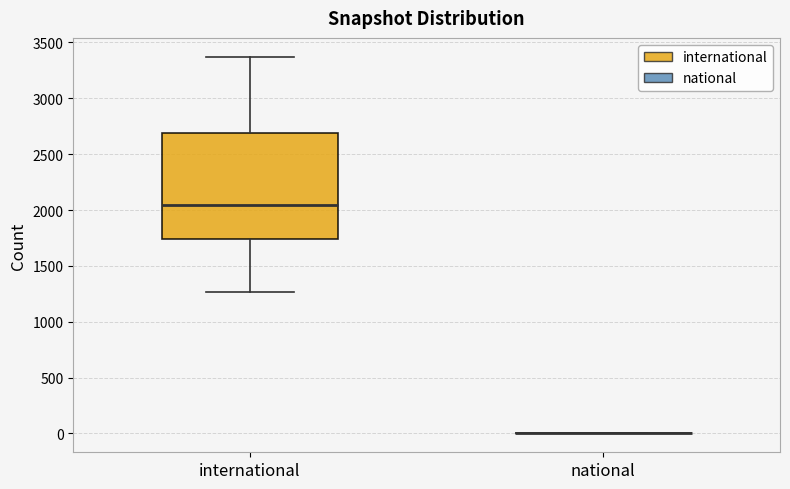

Reading left to right, read every box against the y-axis: the position of its median line, the range the box covers, and the ends of its whiskers. The values are not printed on the chart, so give them approximately, as read against the axis.

international: median 2050, box 1750 to 2700, whiskers 1250 to 3350
national: box collapsed to a line at 0, whiskers 0 to 0